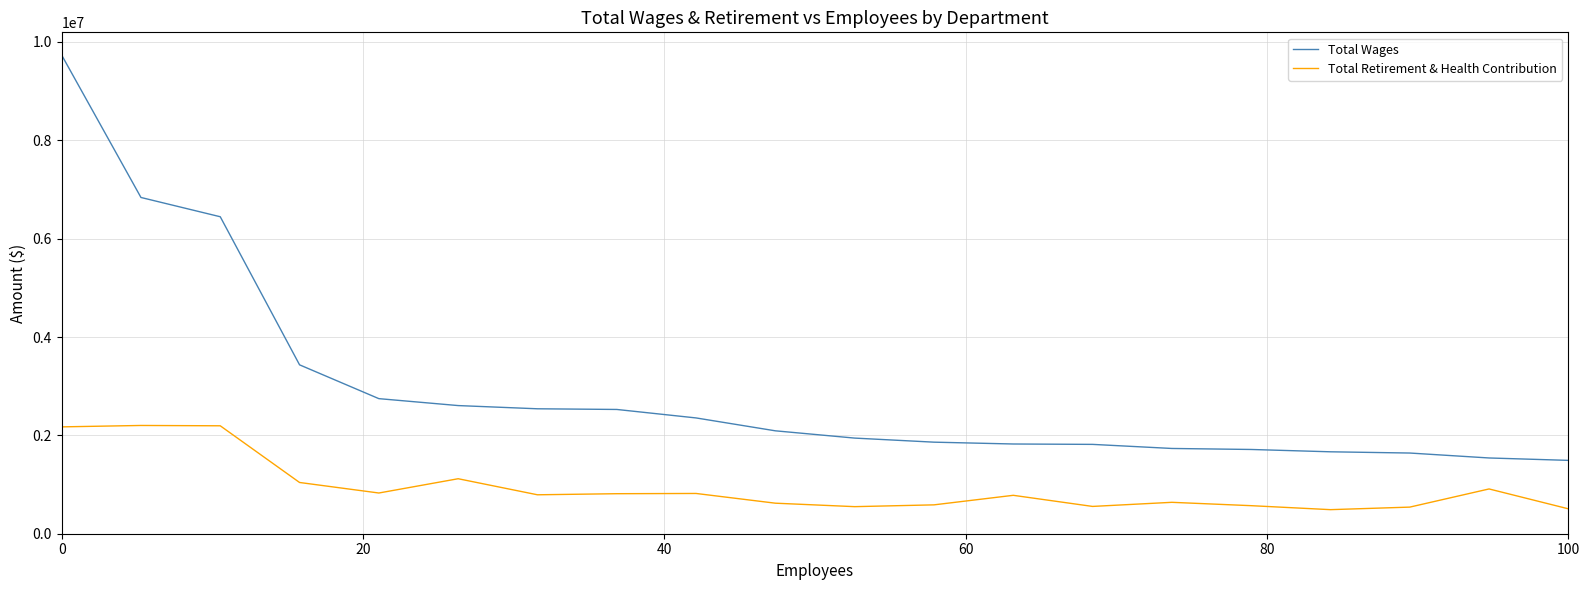

What are all the series names shown in the legend?

Total Wages, Total Retirement & Health Contribution